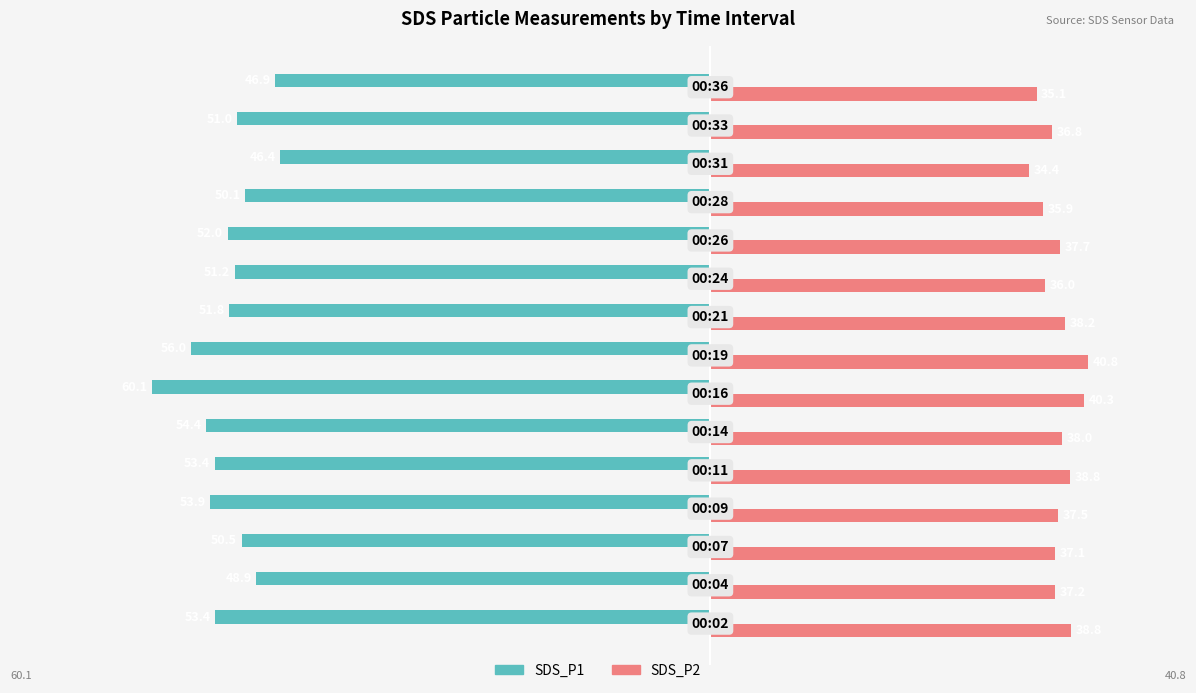

What is the average value of the SDS_P2 series?

37.5